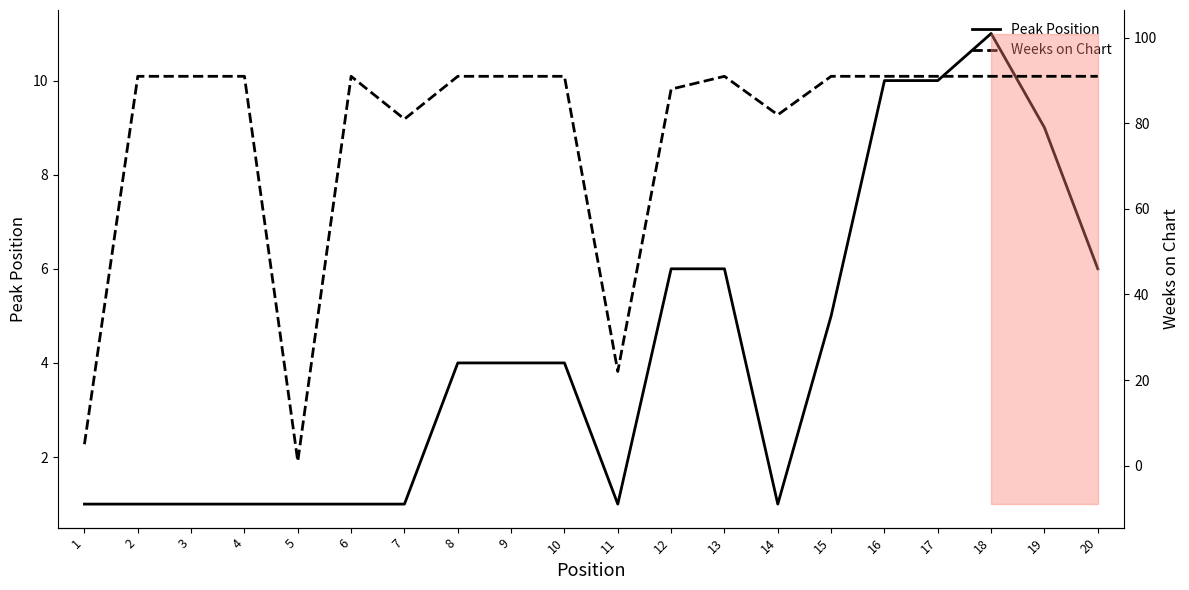

Where is the first local minimum for Weeks on Chart?

5